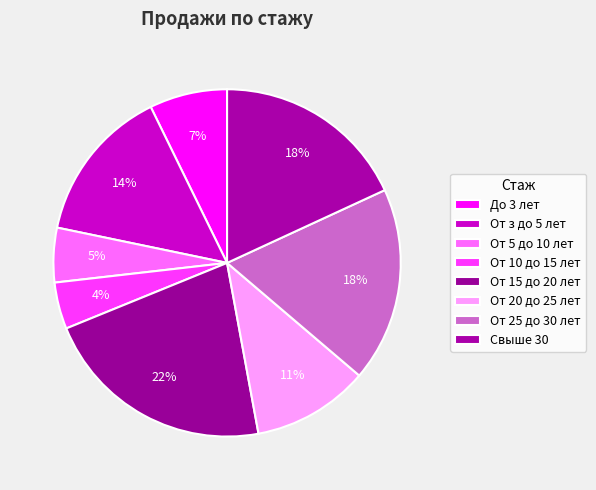

To the nearest percent, what portion does От 25 до 30 лет represent?

18%